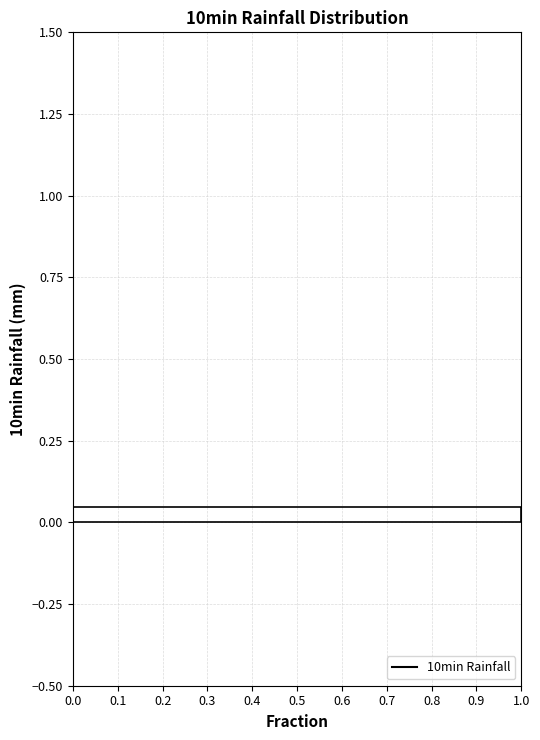

Read against the y-axis, roughly where is the centre of the longest bar?

0.05